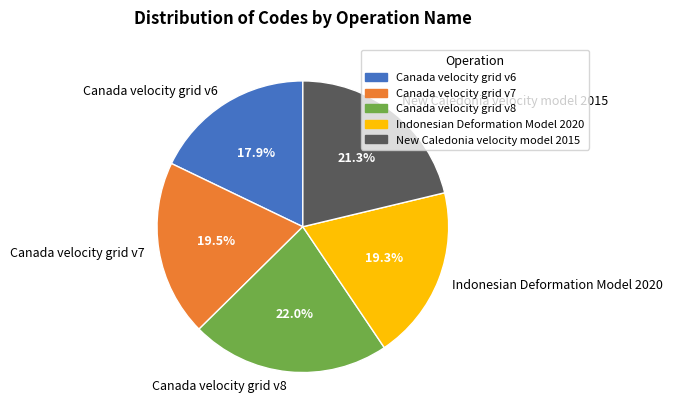

Combined, do Canada velocity grid v8 and Canada velocity grid v6 account for over 50%?

No